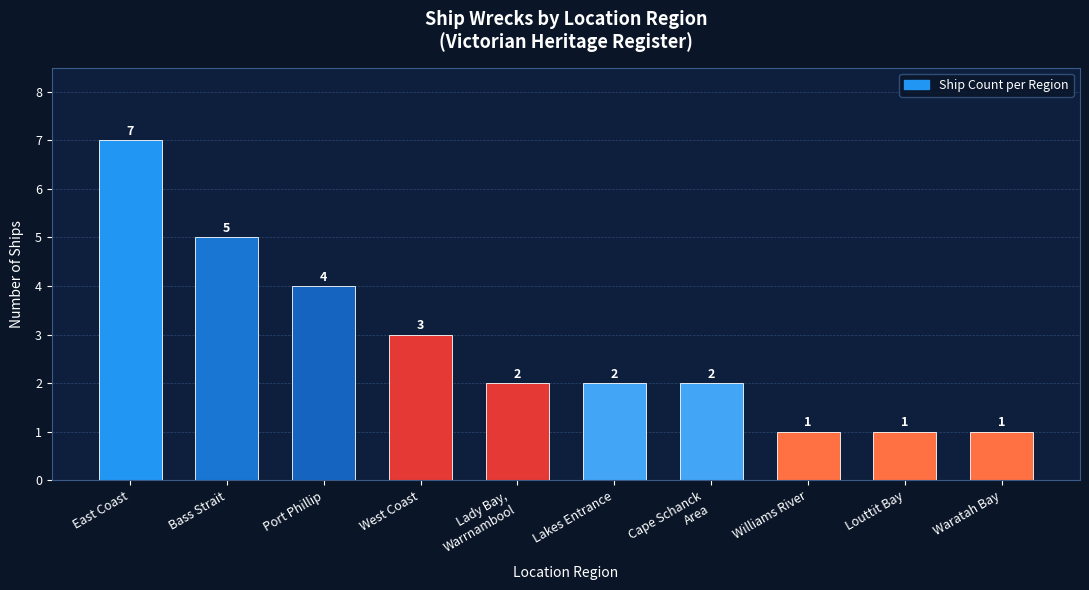

What is the difference between the maximum and minimum values?

6